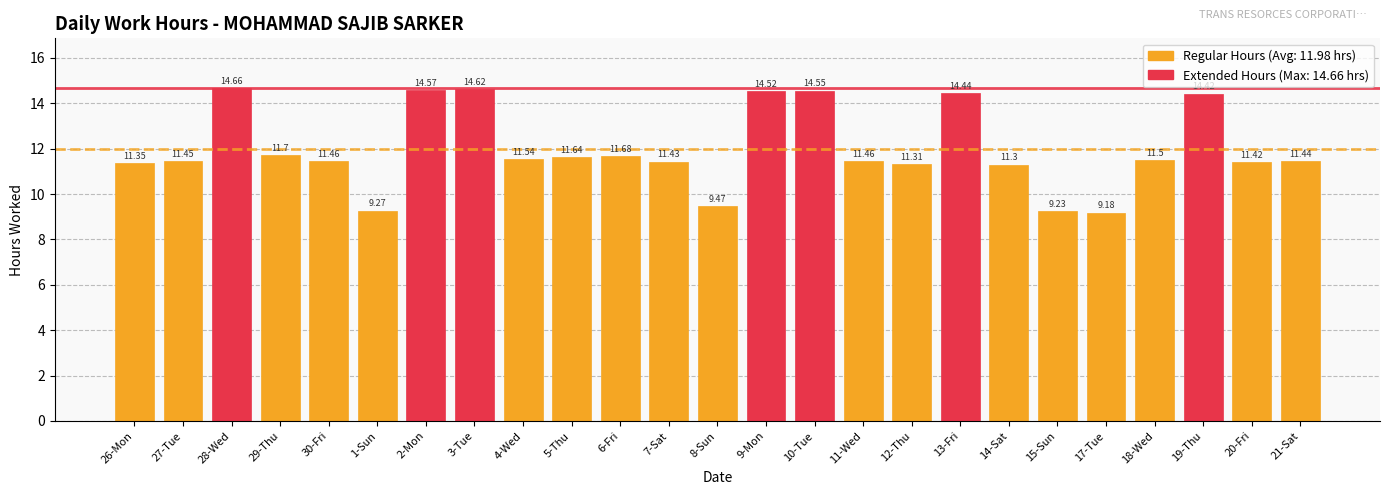

Which has a higher value, 9-Mon or 7-Sat?

9-Mon